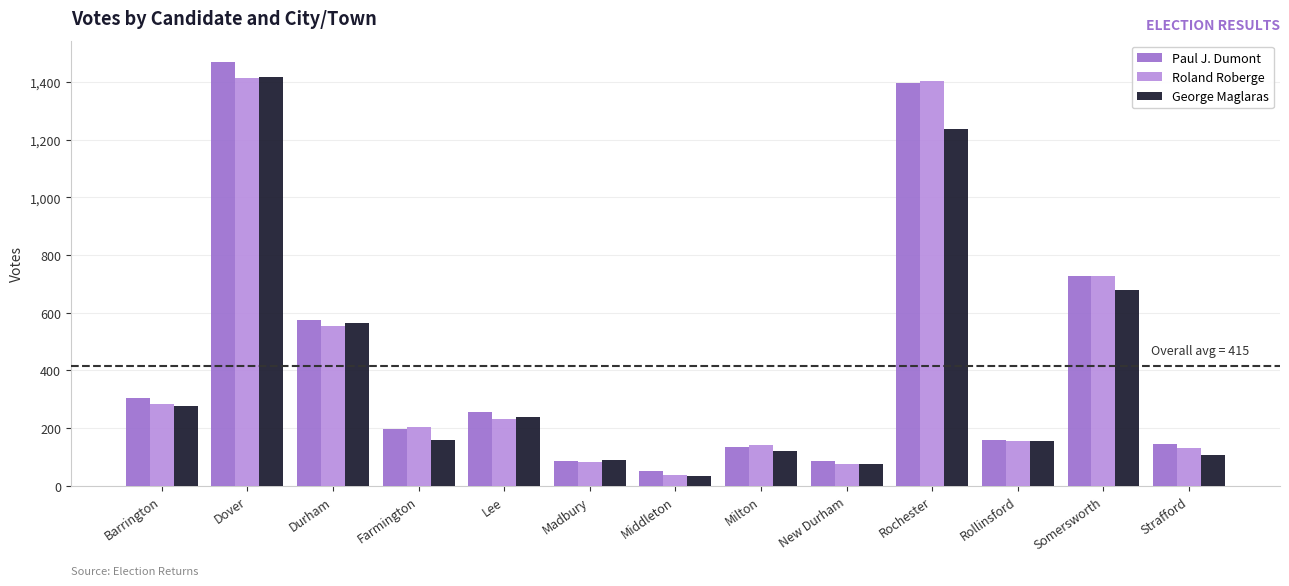

What position from the right is Milton?

6